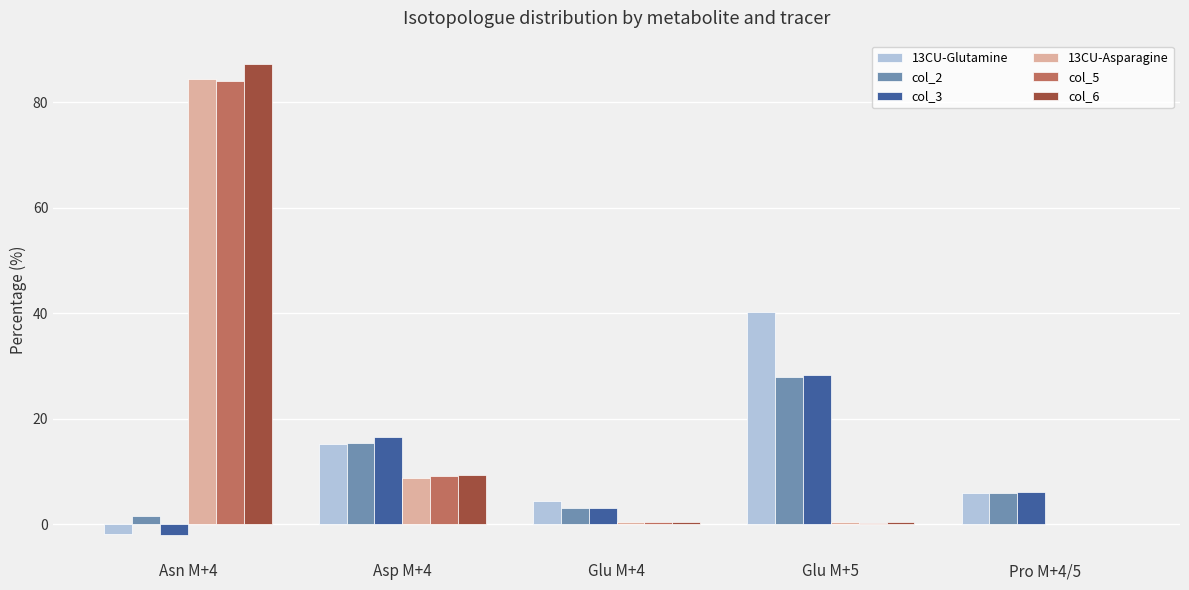

What is the sum of all col_3 values?

52.1